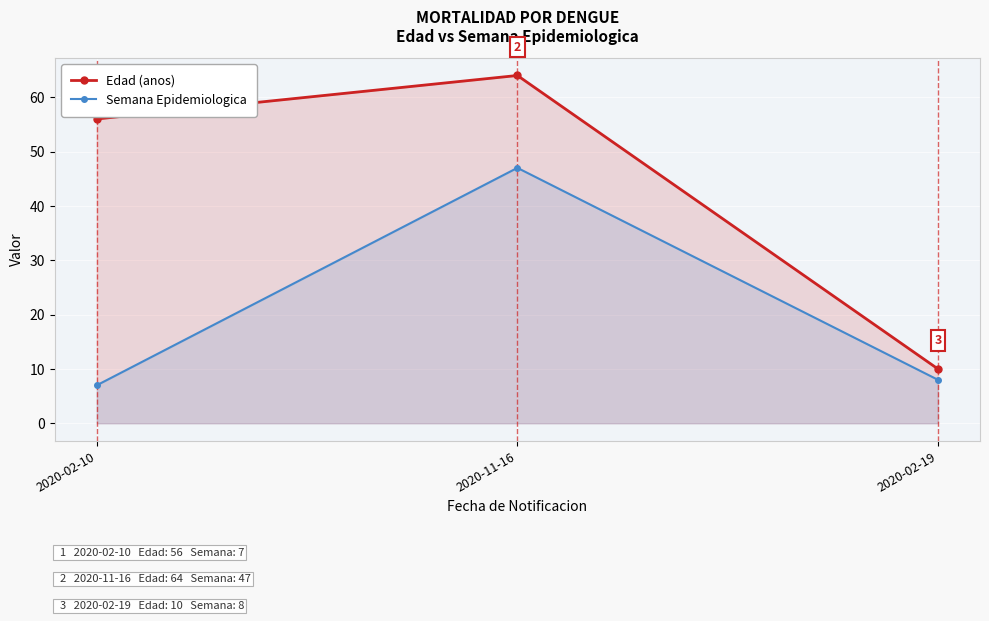

Where is Edad (anos) nearest to the value 37?

2020-02-10